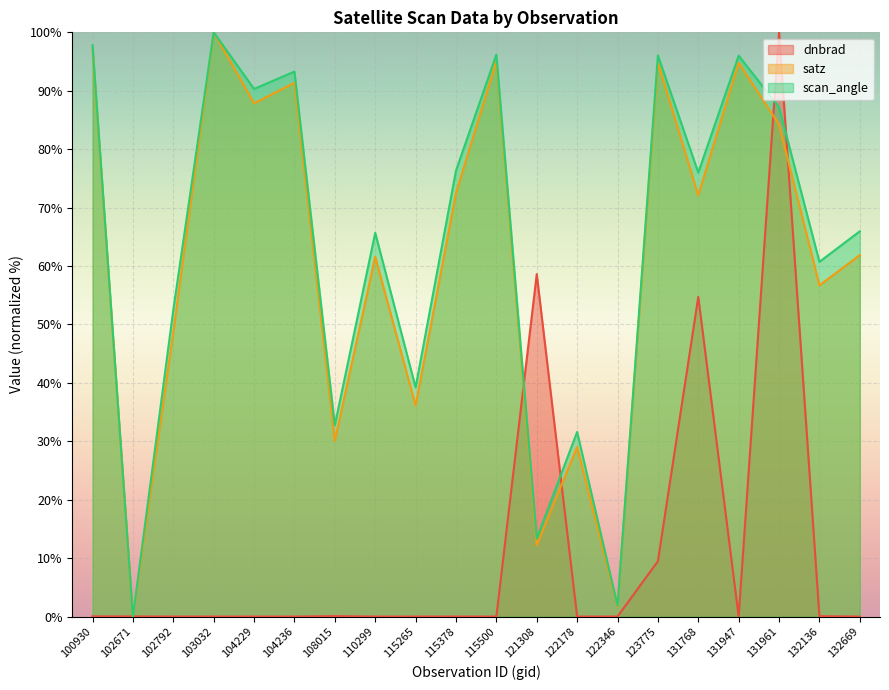

True or false: dnbrad and satz cross at least once.

True